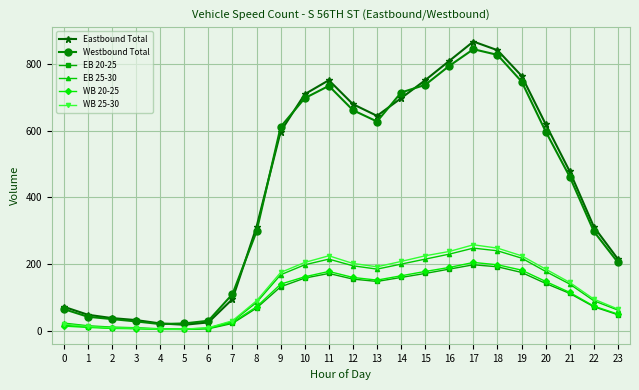

What is the greatest value displayed?

868